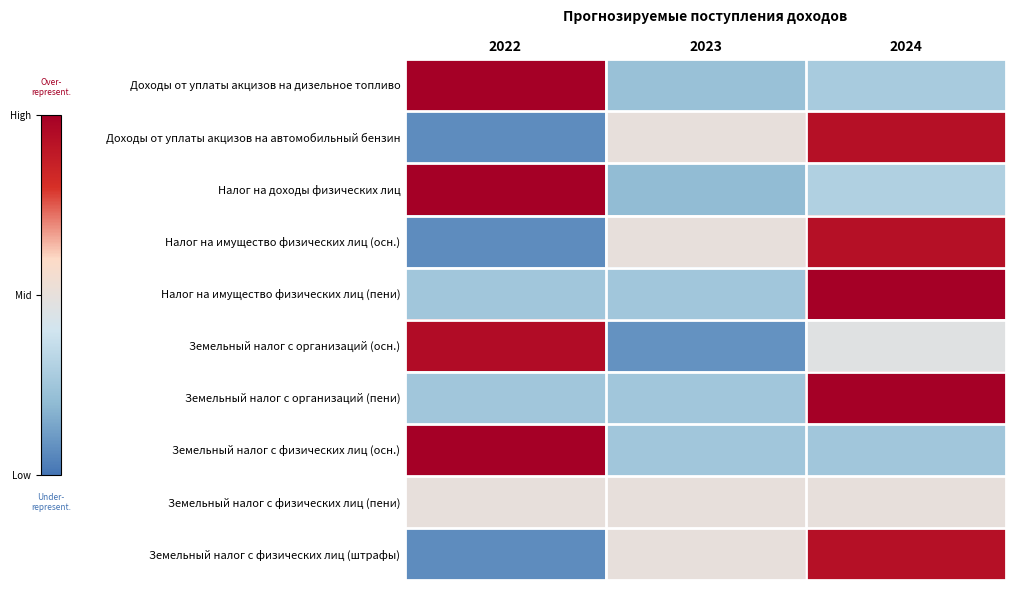

What is the maximum value shown in the chart?

1.4